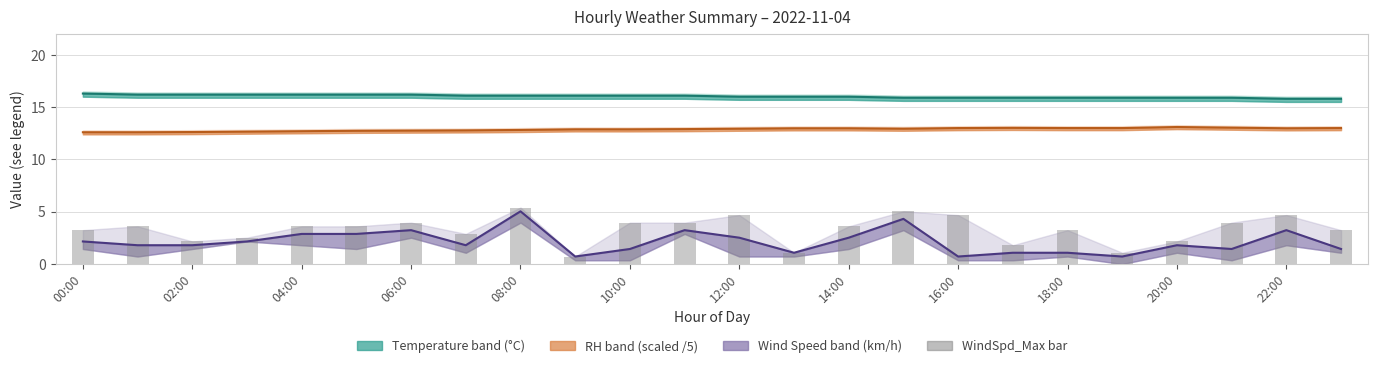

What is the sum of all WindSpd_Mean (km/h) values?

51.1